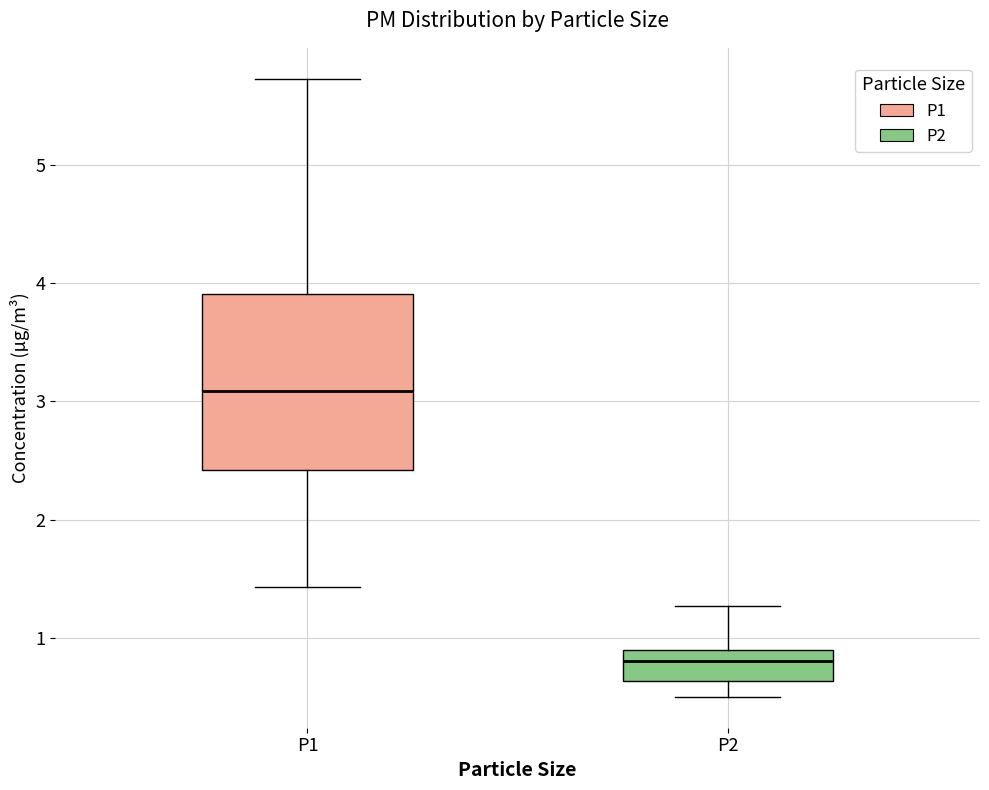

Reading left to right, read every box against the y-axis: the position of its median line, the range the box covers, and the ends of its whiskers. The values are not printed on the chart, so give them approximately, as read against the axis.

P1: median 3.1, box 2.4 to 3.9, whiskers 1.4 to 5.7
P2: median 0.8, box 0.6 to 0.9, whiskers 0.5 to 1.3